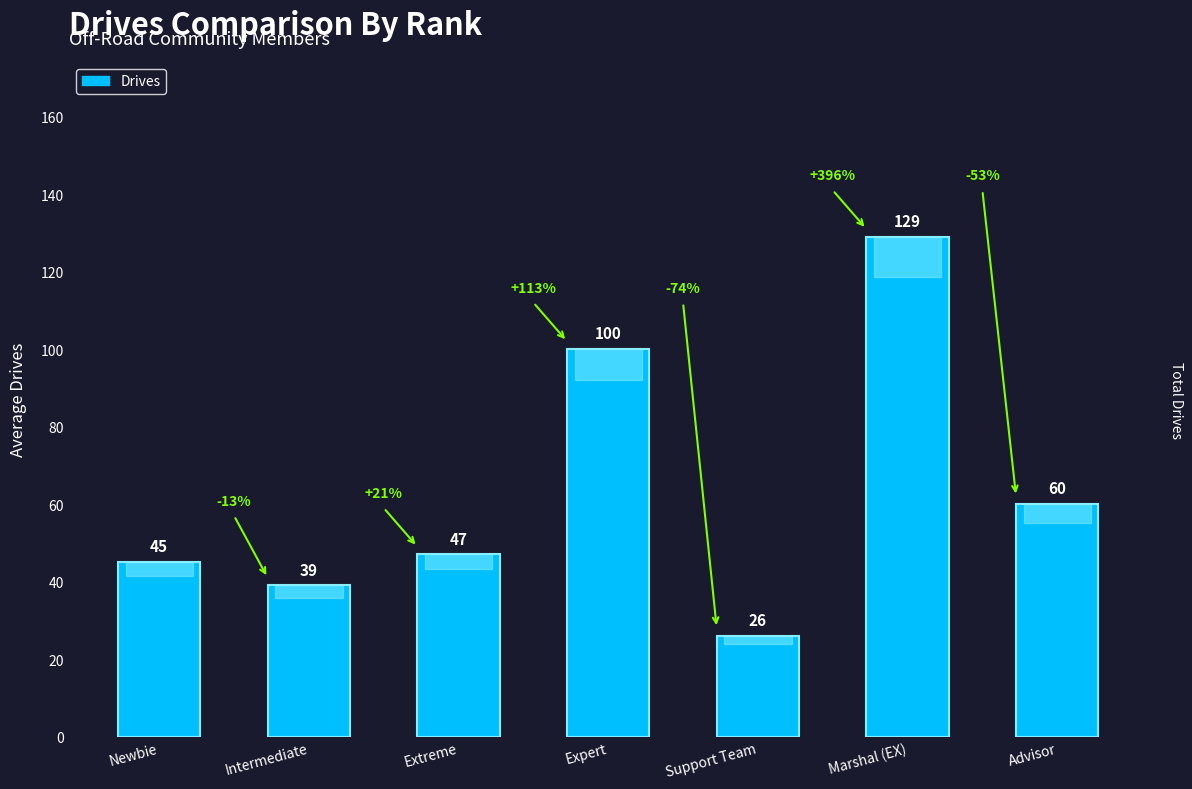

How many series are shown in this chart?

1